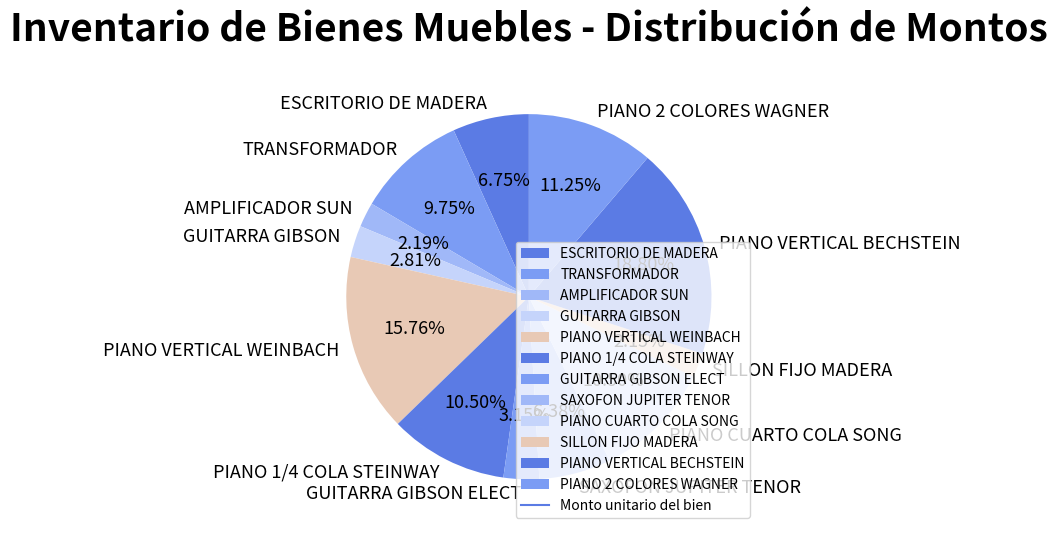

Does ESCRITORIO DE MADERA account for over 50% of the chart?

No